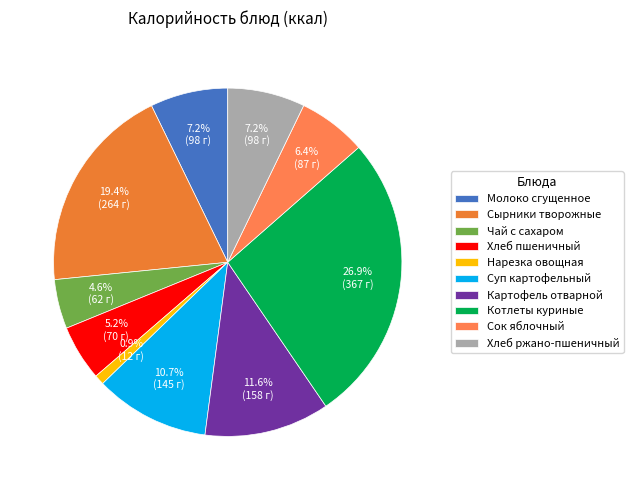

To the nearest percent, what portion does Хлеб пшеничный represent?

5%